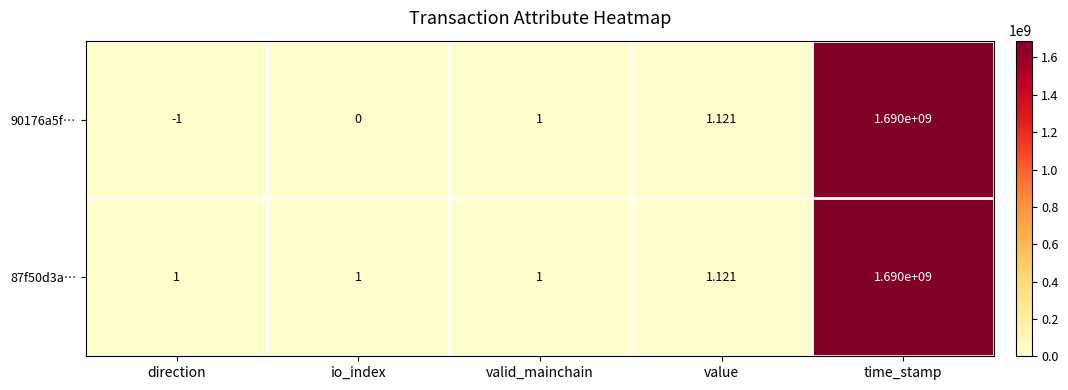

Where is 90176a5f… nearest to the value 844999999?

value